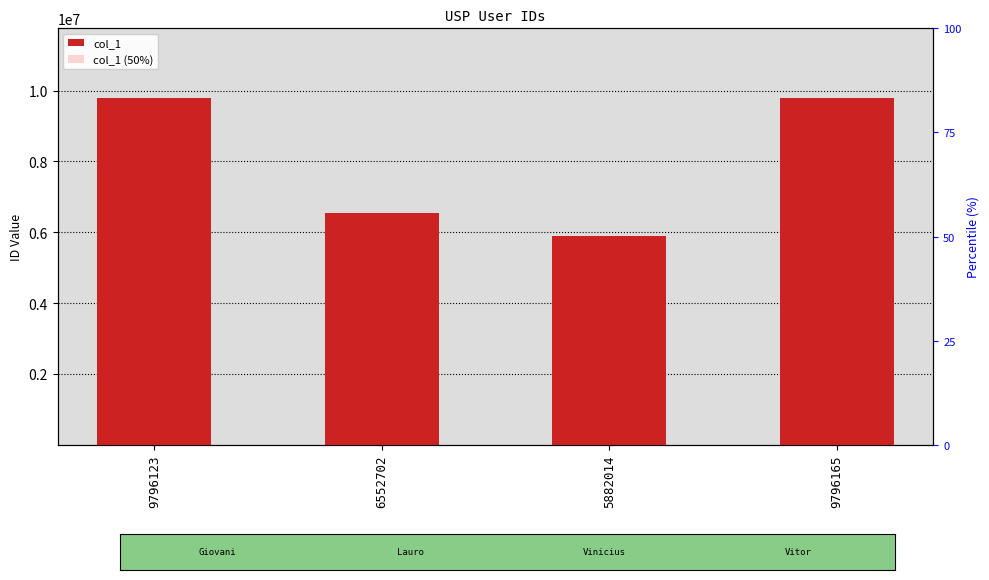

How many data points does each series have?

4